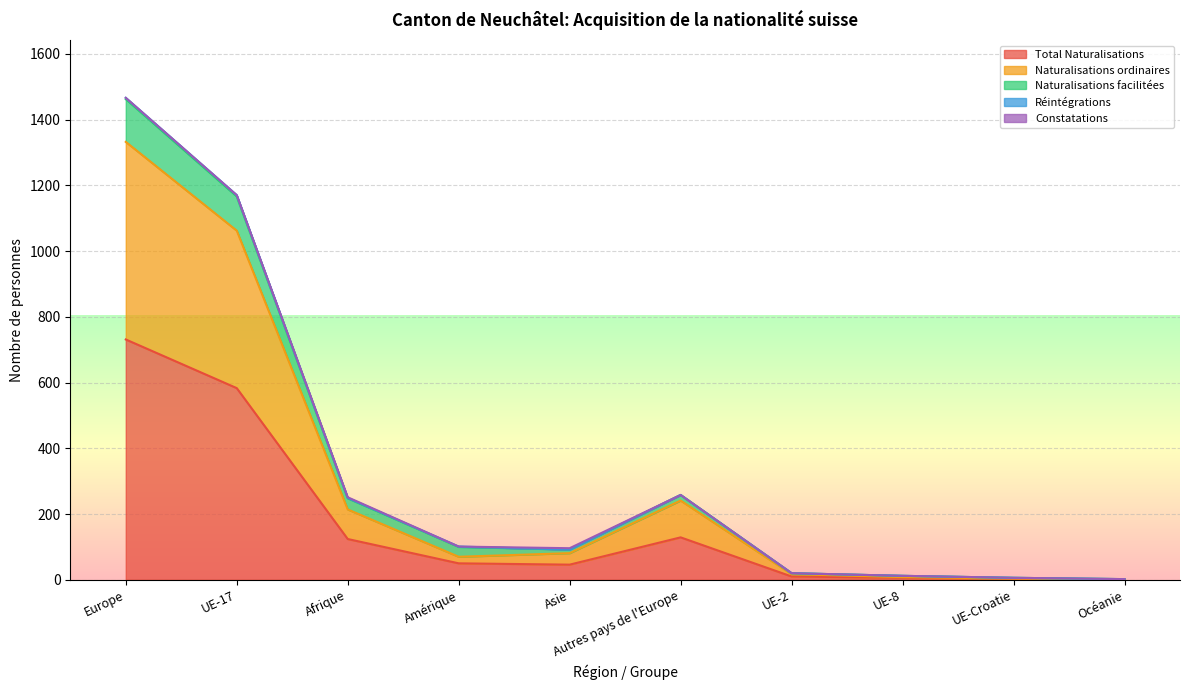

What is the difference between the Naturalisations ordinaires values at Autres pays de l'Europe and UE-2?

224